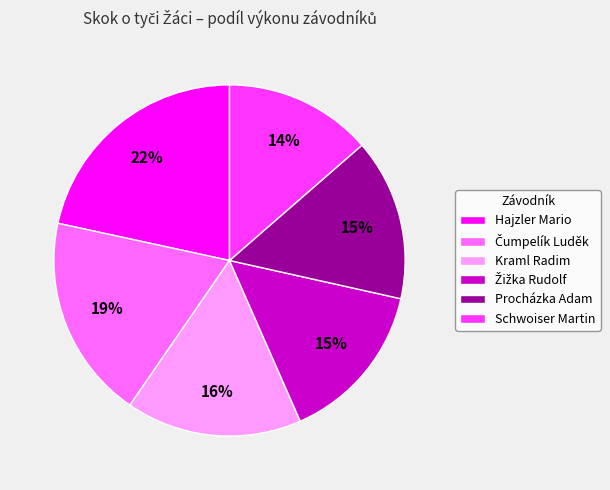

Is the sum of Kraml Radim and Hajzler Mario greater than half?

No